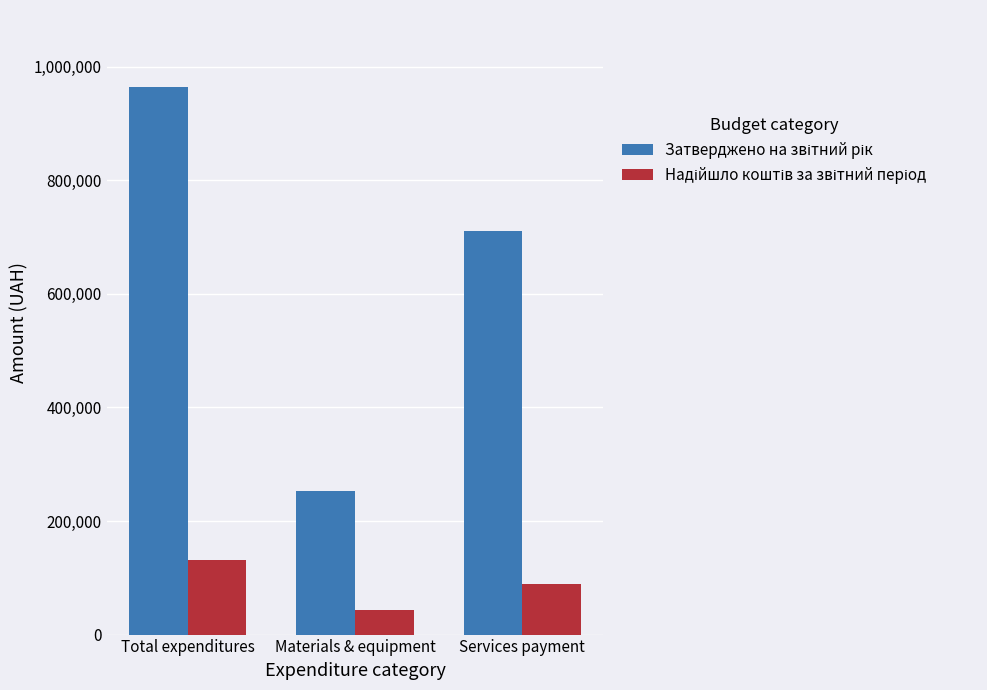

At how many categories does at least one series exceed 490654?

2